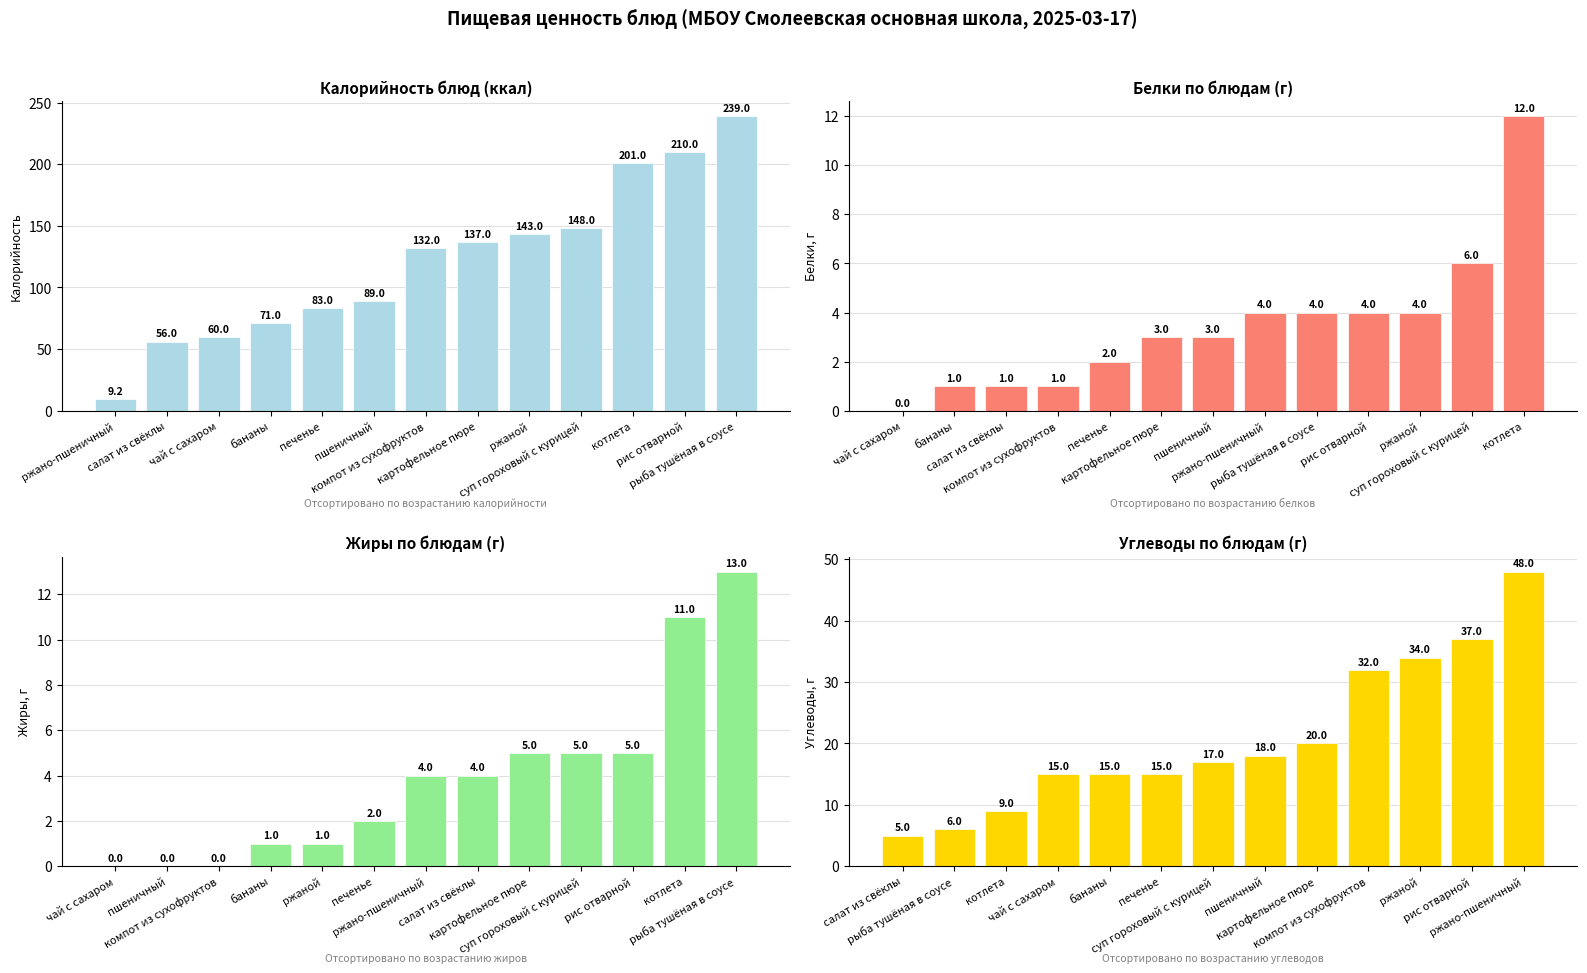

Which series has the largest total across all categories?

Калорийность